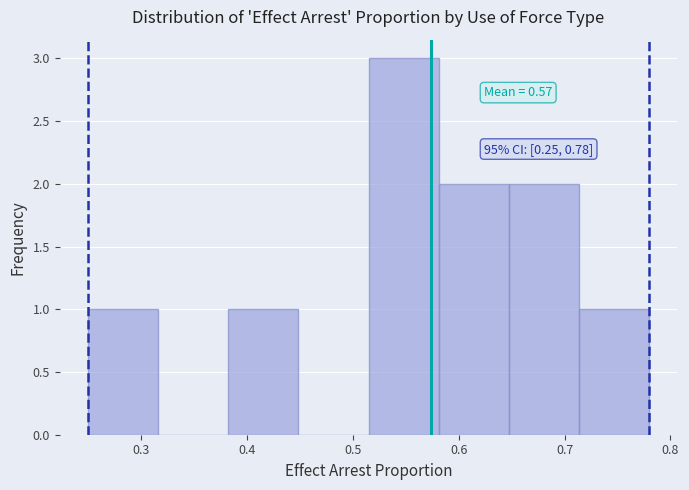

Which range on the x-axis has the tallest bar?

0.52 to 0.58